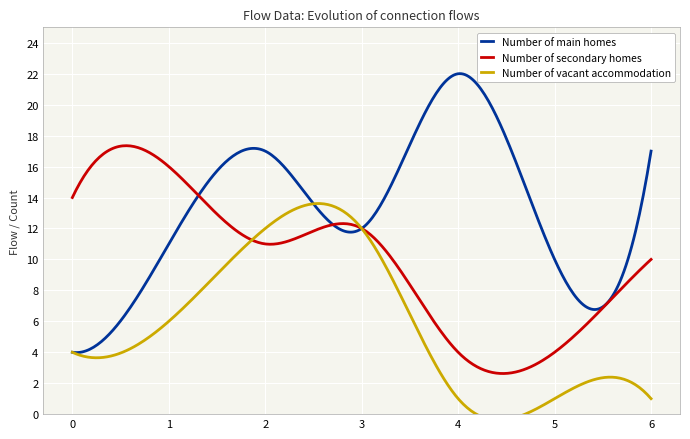

Which label corresponds to the largest value in the chart?

4